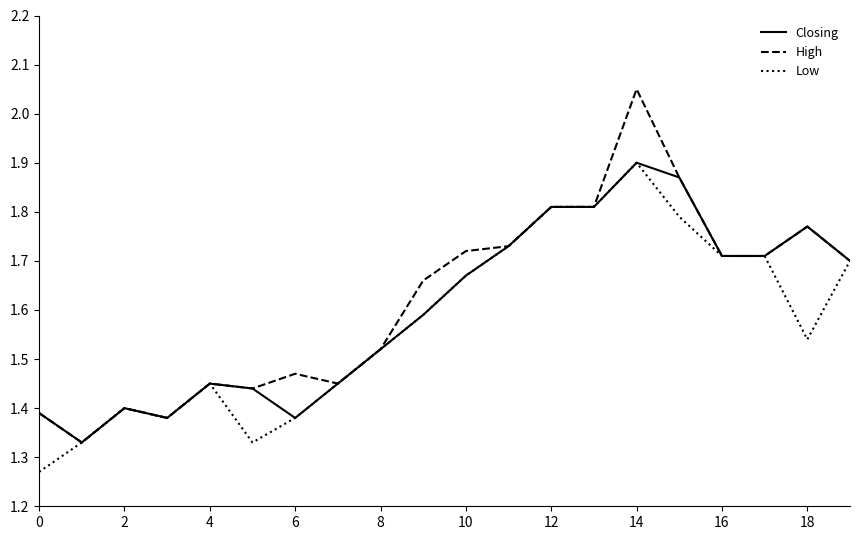

Which series has the widest spread of values?

High